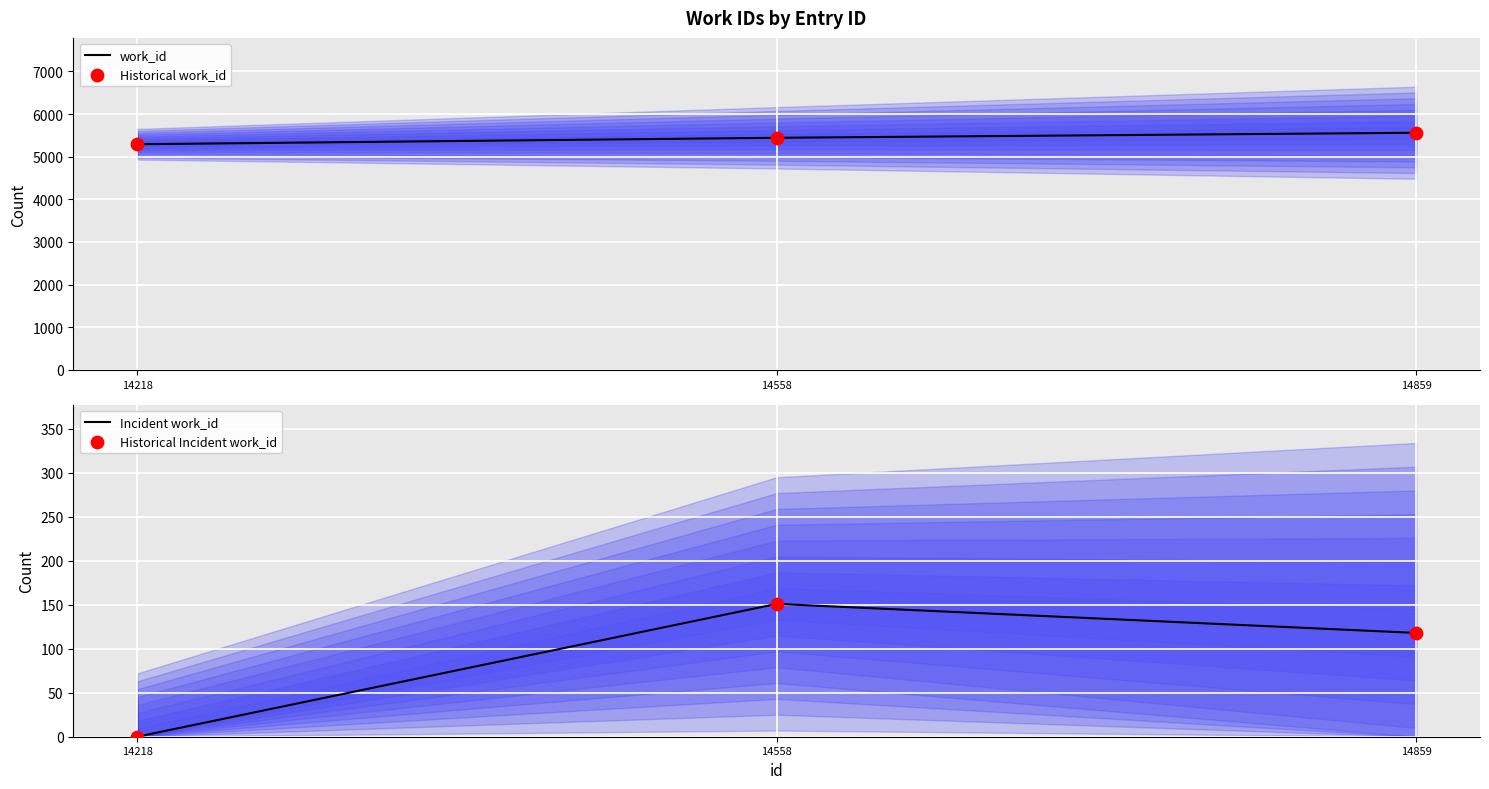

Which series has the largest total across all categories?

work_id